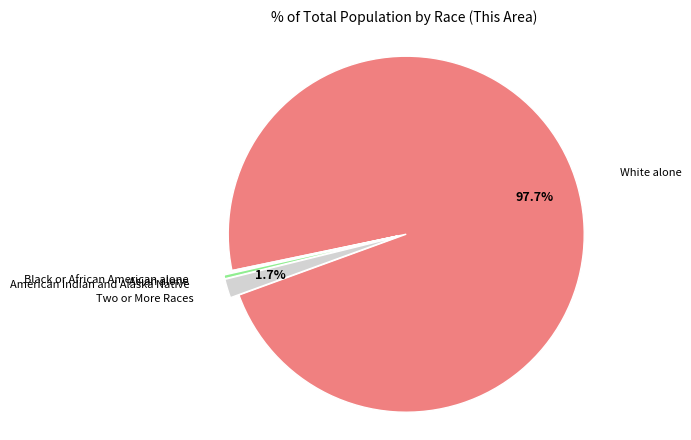

Is there a majority slice in this chart?

Yes